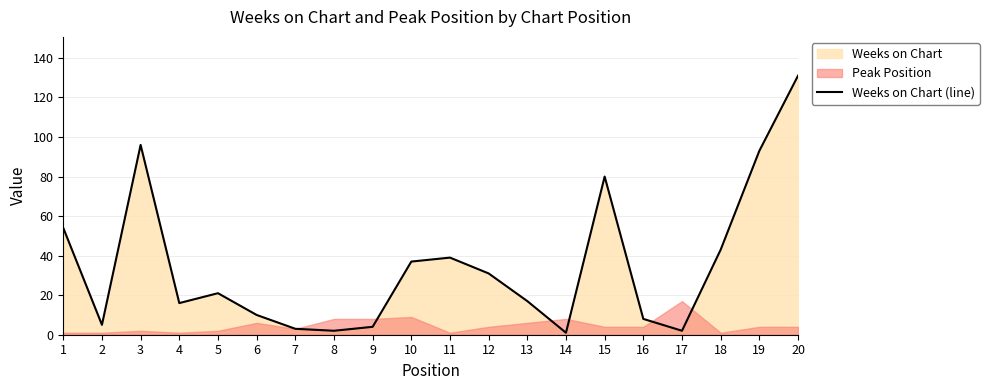

Is it true that the value at 19 is 93?

True